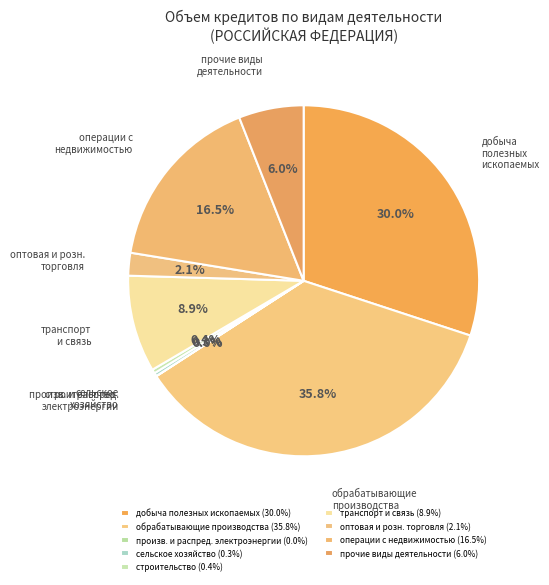

Is there any slice that represents more than half of the pie?

No